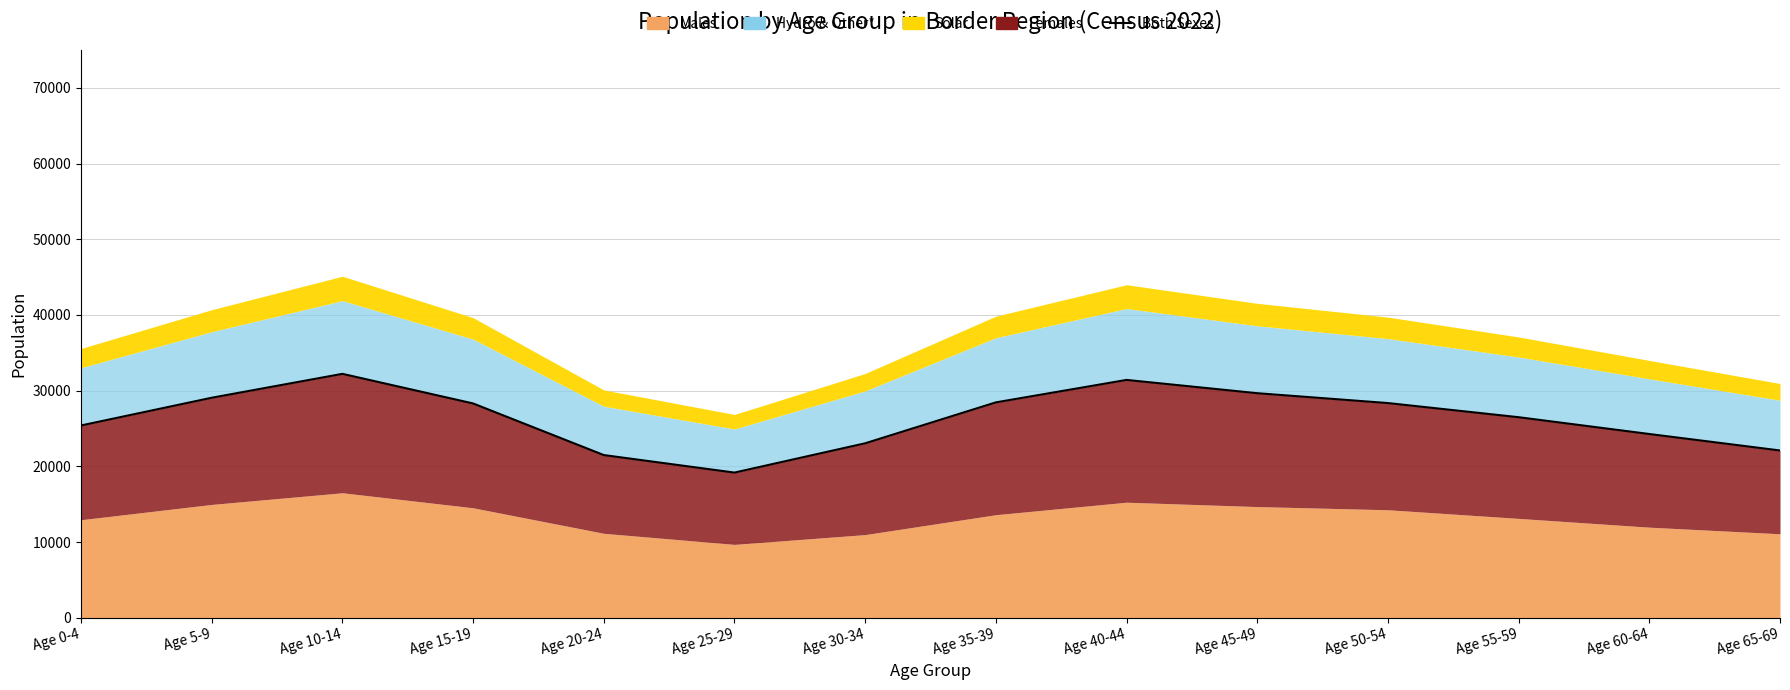

Which category has the lowest value across all series?

Age 25-29